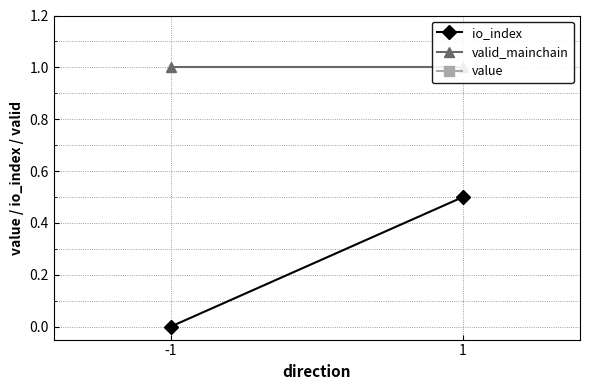

List the labels in order of io_index value, largest first.

1, -1